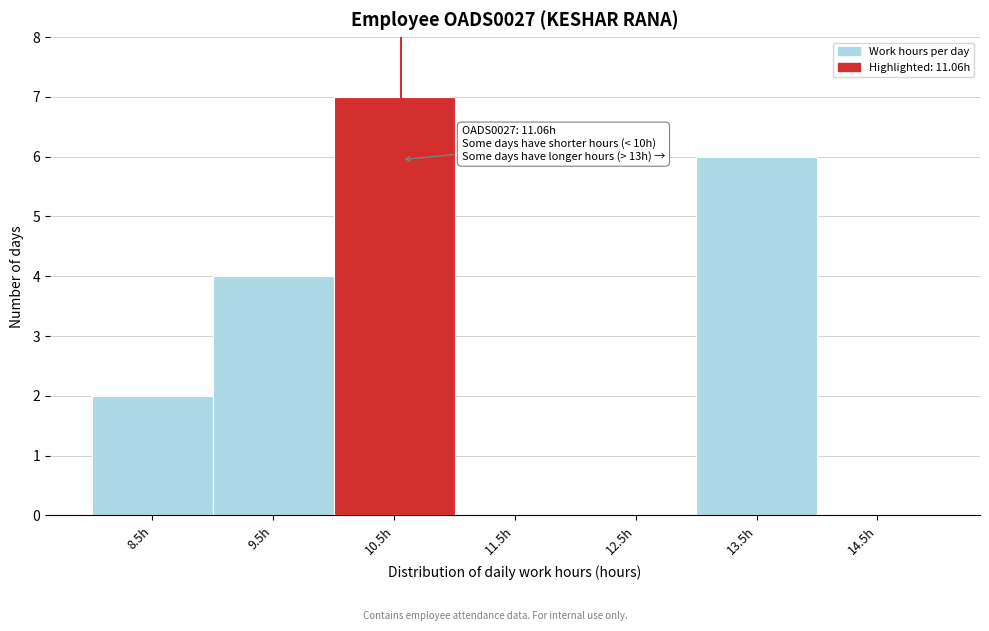

Reading left to right, extract all data points from this chart.

8.5h=2	9.5h=4	10.5h=7	11.5h=0	12.5h=0	13.5h=6	14.5h=0